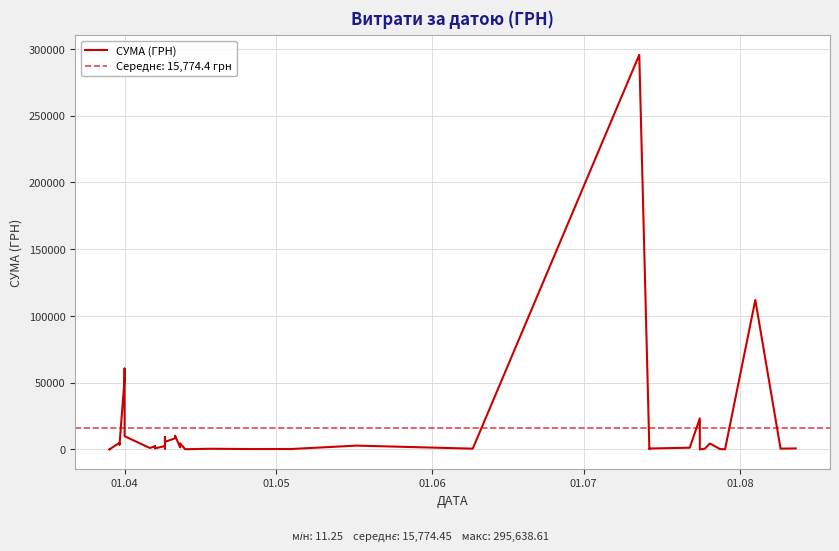

What is the value of the 39th point from the left?

633.1